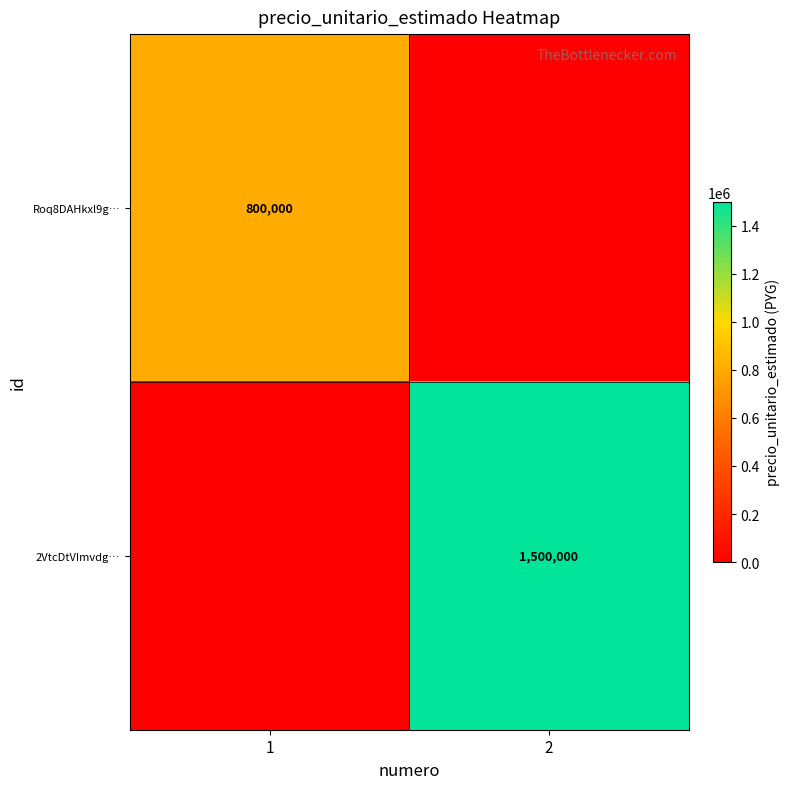

Is it true that Roq8DAHkxl9g… equals 206850 at 1?

False